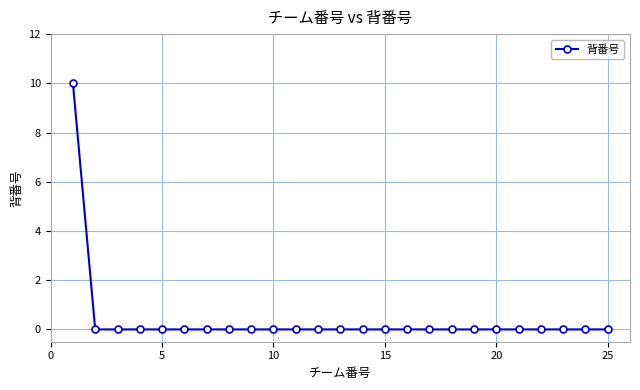

What is the sum of all values?

10